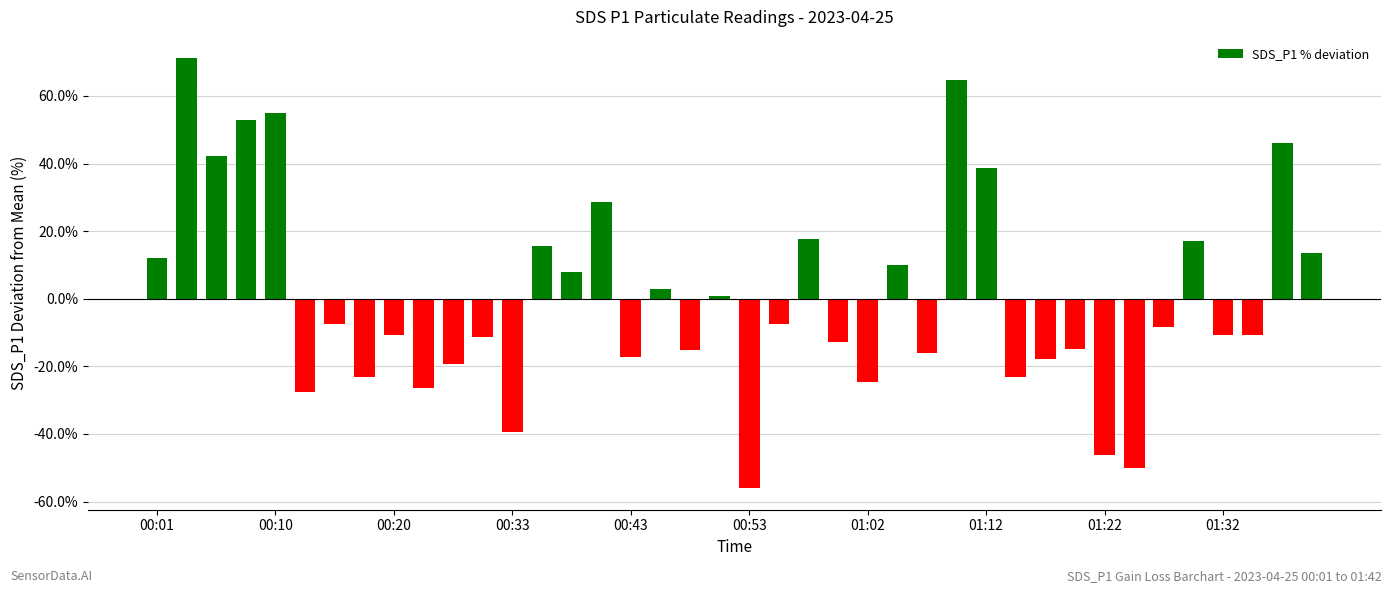

How many series are shown in this chart?

1